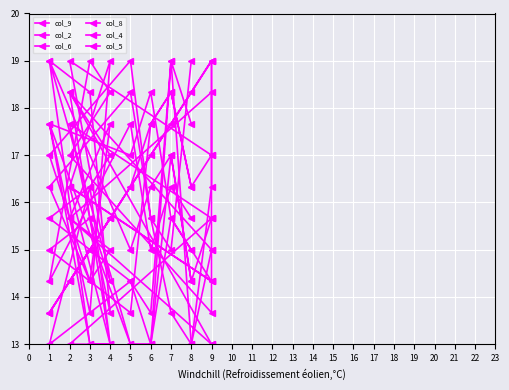

At which label does col_2 reach its peak?

9